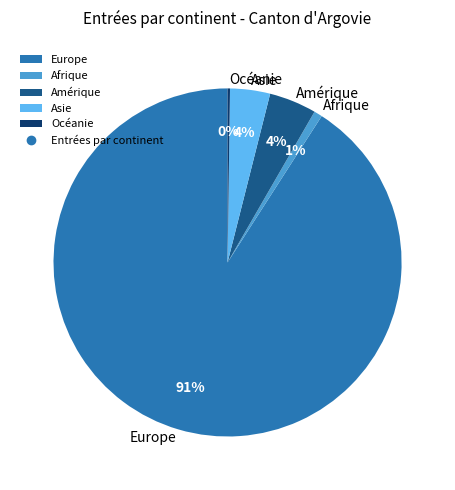

True or false: Amérique accounts for 4% of the total.

True